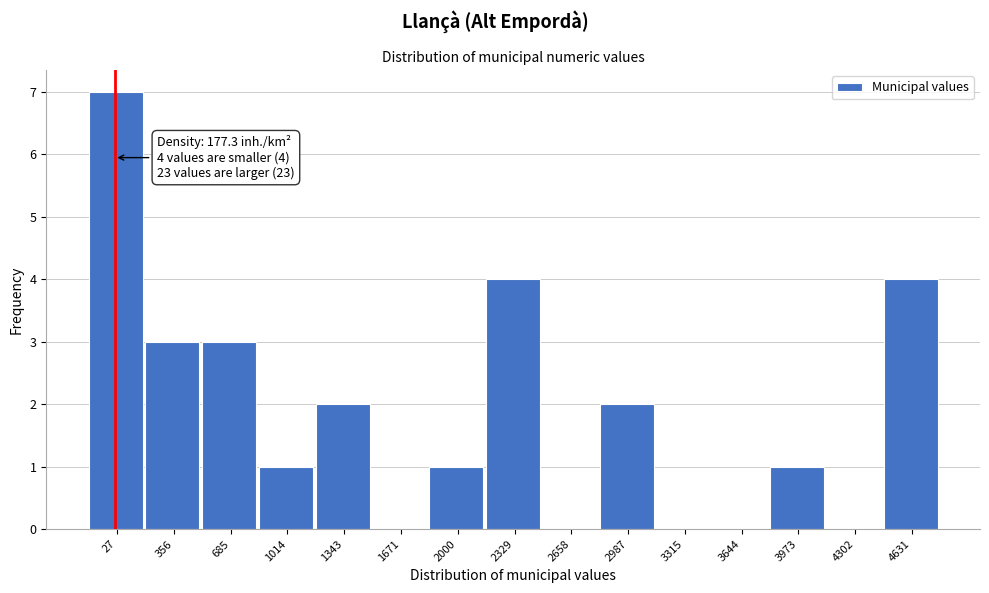

Reading left to right, list all the values displayed in this chart.

27=7	356=3	685=3	1014=1	1343=2	1671=0	2000=1	2329=4	2658=0	2987=2	3315=0	3644=0	3973=1	4302=0	4631=4